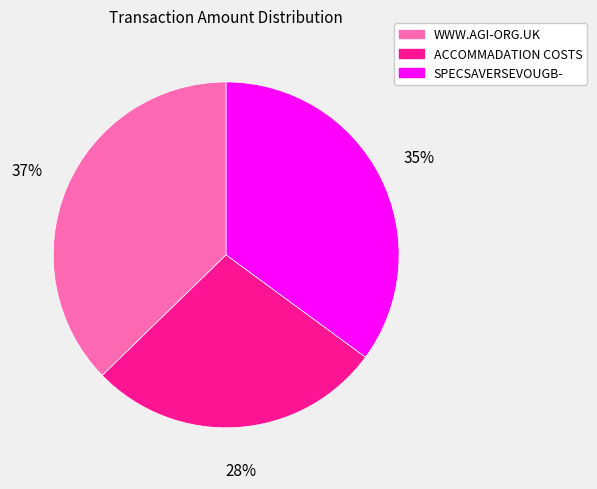

How many segments does this pie chart have?

3